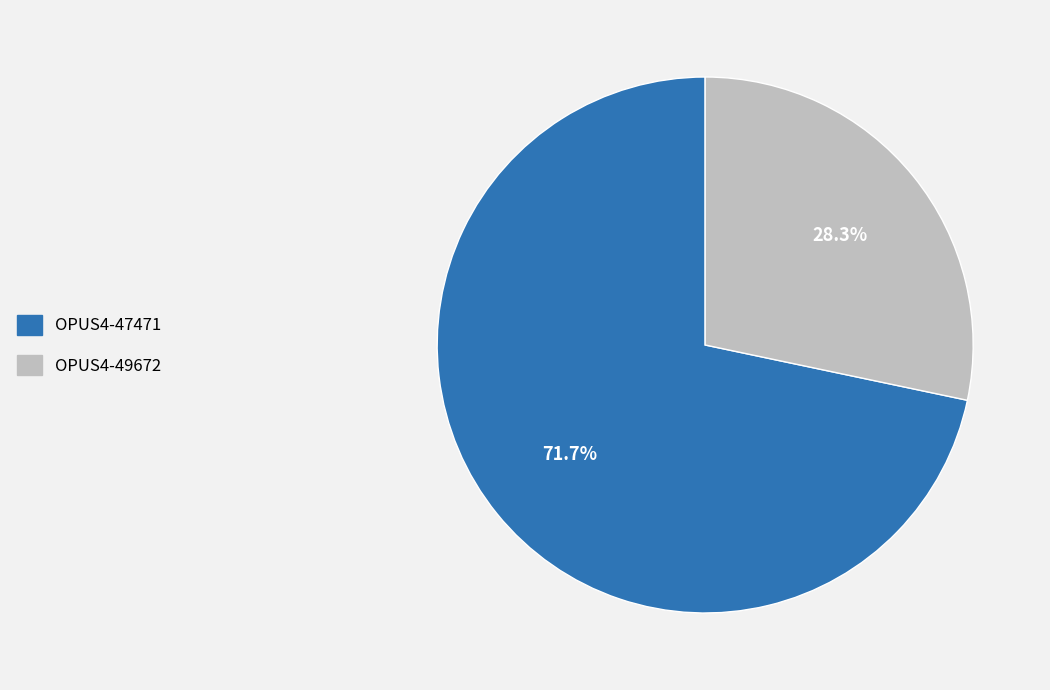

What is the largest slice in the pie chart?

OPUS4-47471